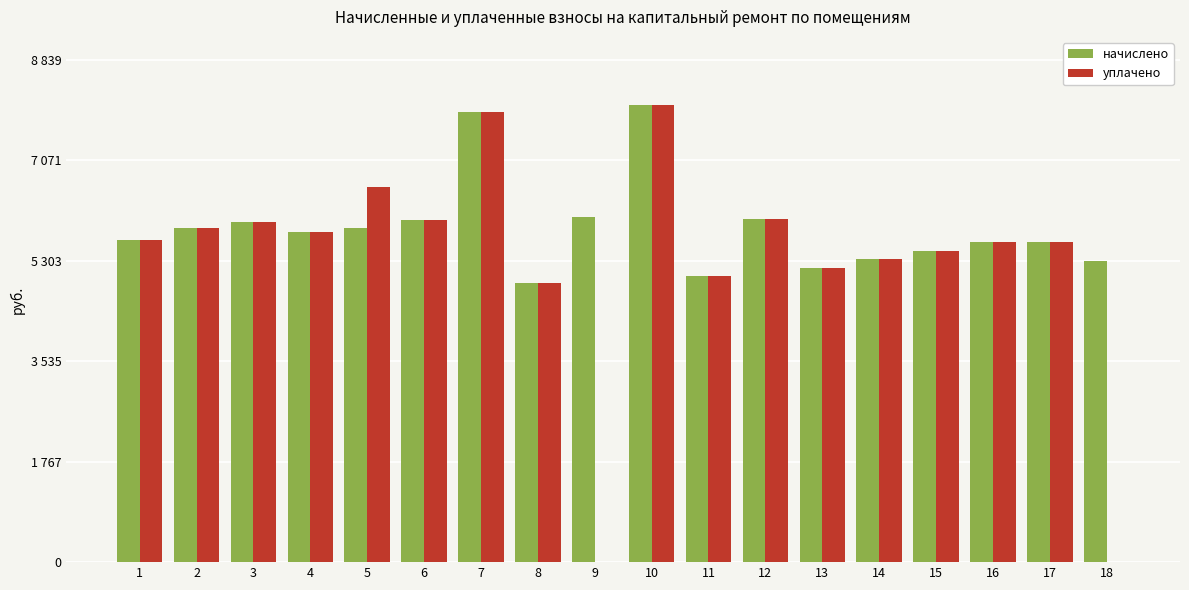

What is the highest value of the начислено series?

8035.8